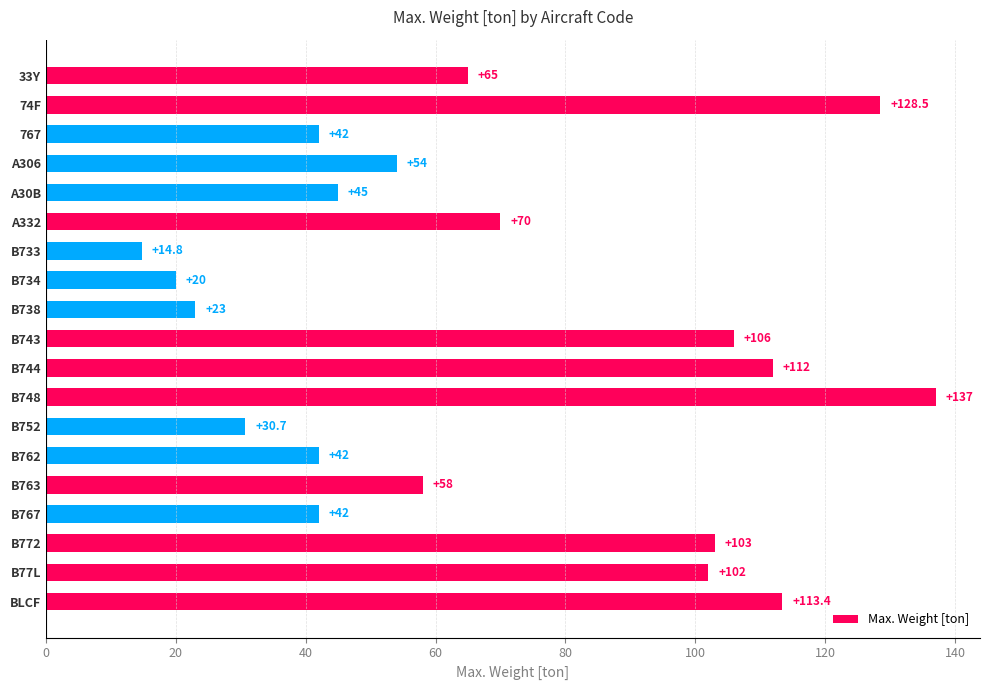

Does the chart contain any negative values?

No